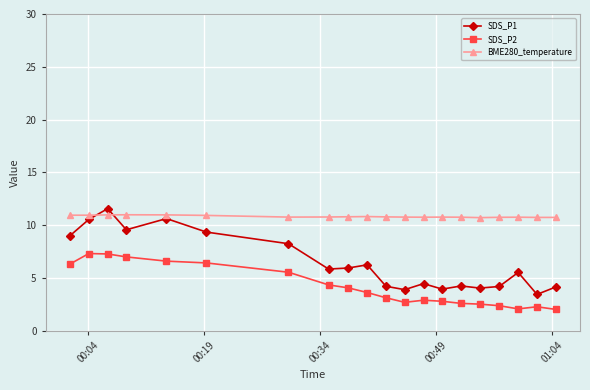

What is the lowest value of the SDS_P2 series?

2.0